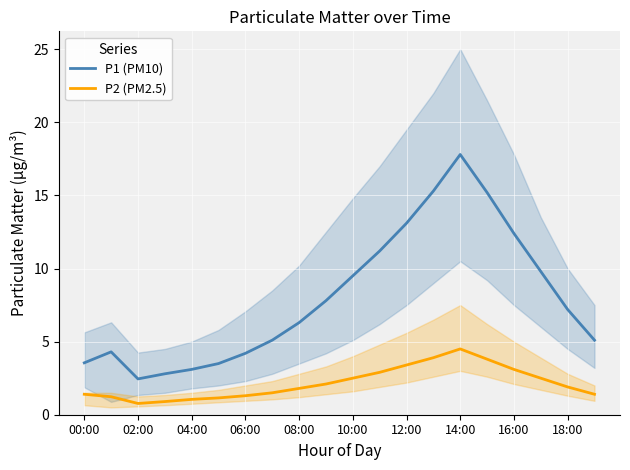

Which series has the widest spread of values?

P1 (PM10)